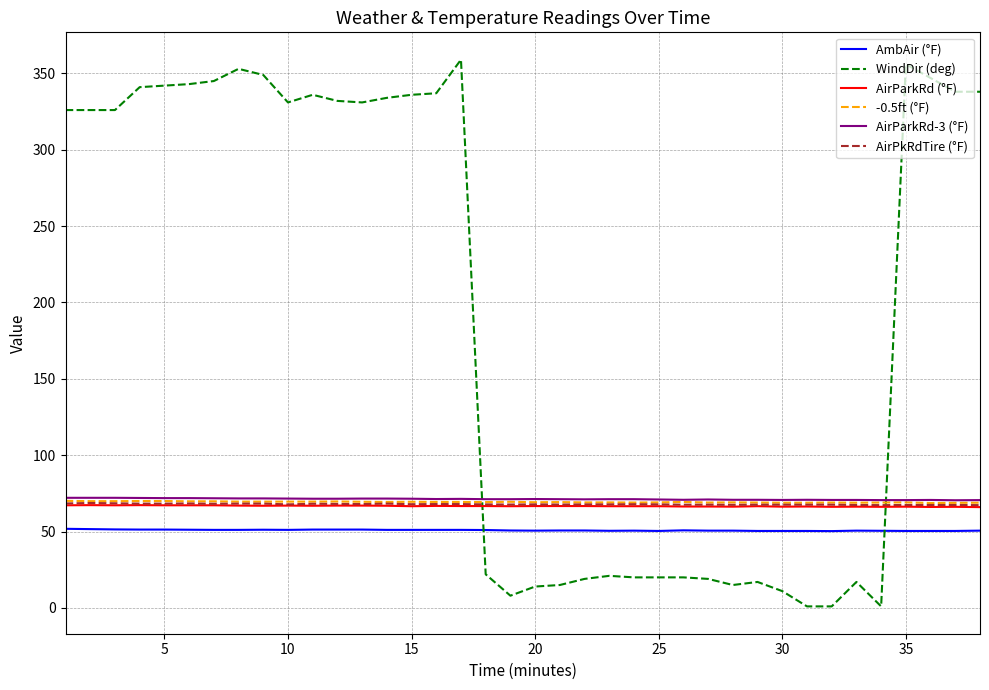

True or false: AirParkRd-3 (°F) has more than 0 points higher than both neighbors.

True